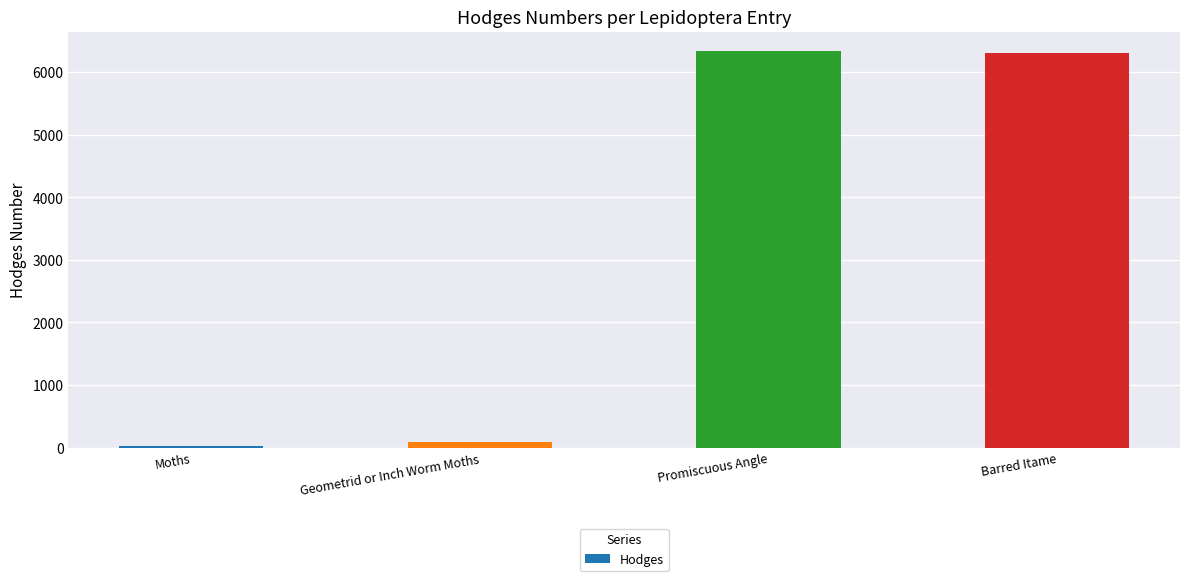

True or false: the data shows 29.0 at Moths.

True